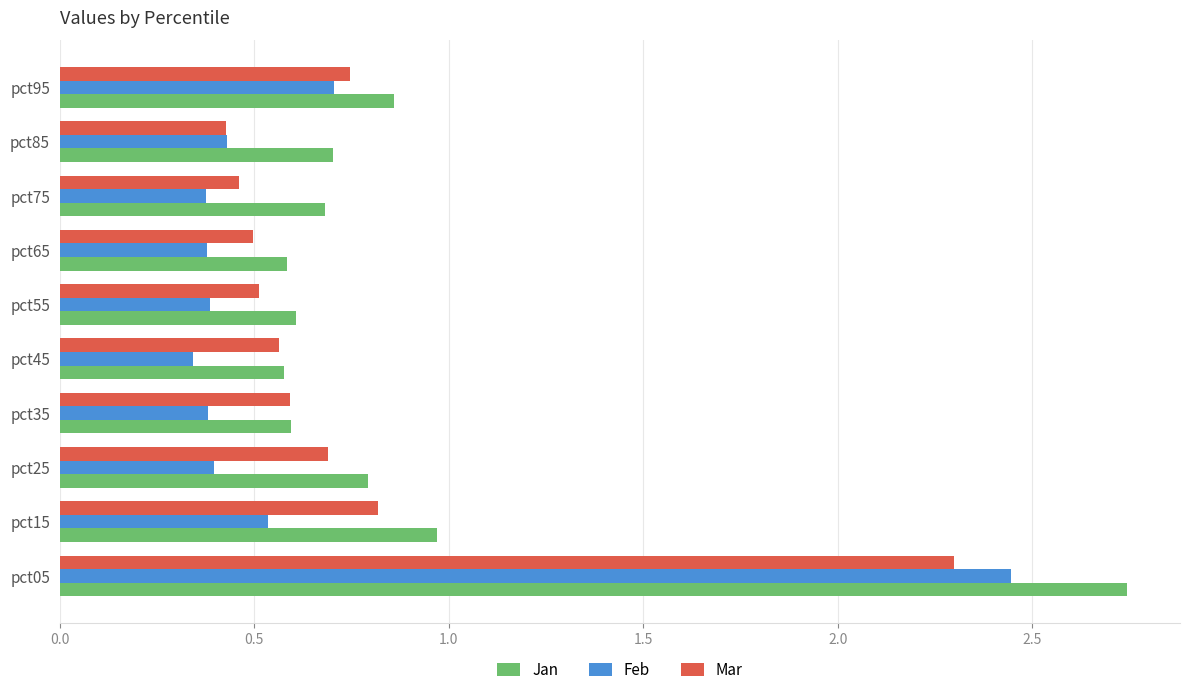

Which series has the largest total across all categories?

Jan